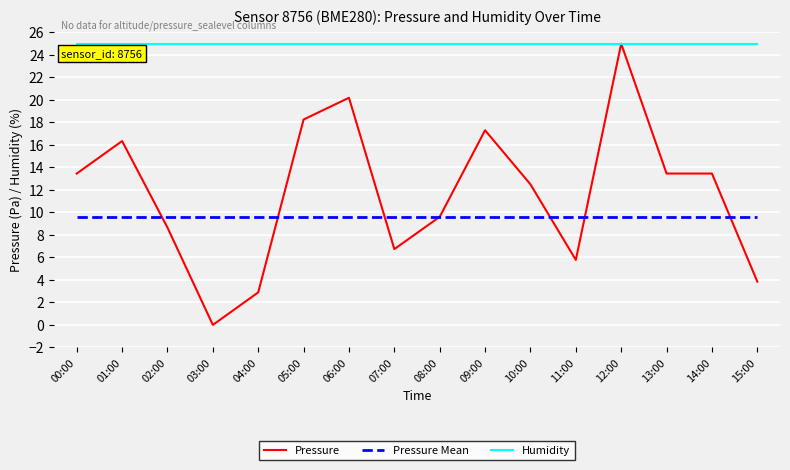

Read the Pressure Mean value at 15:00.

9.6